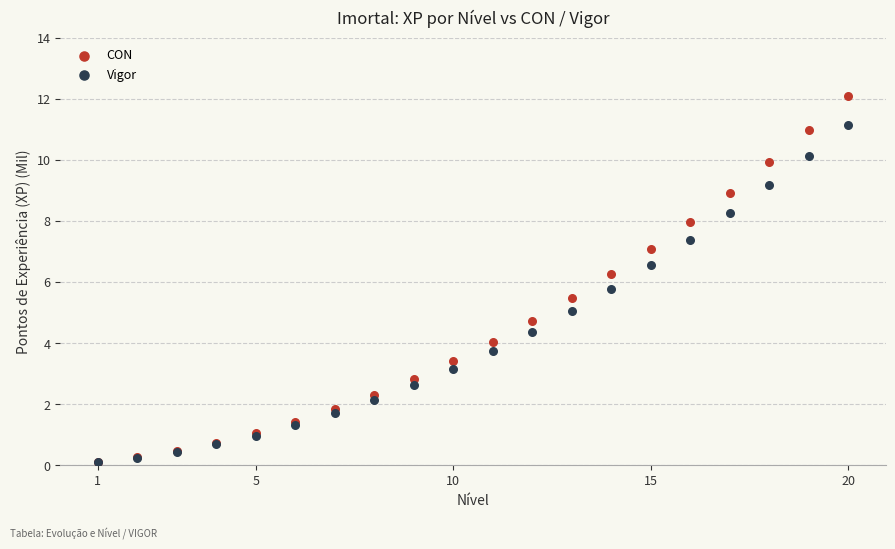

What are all the series names shown in the legend?

CON, Vigor